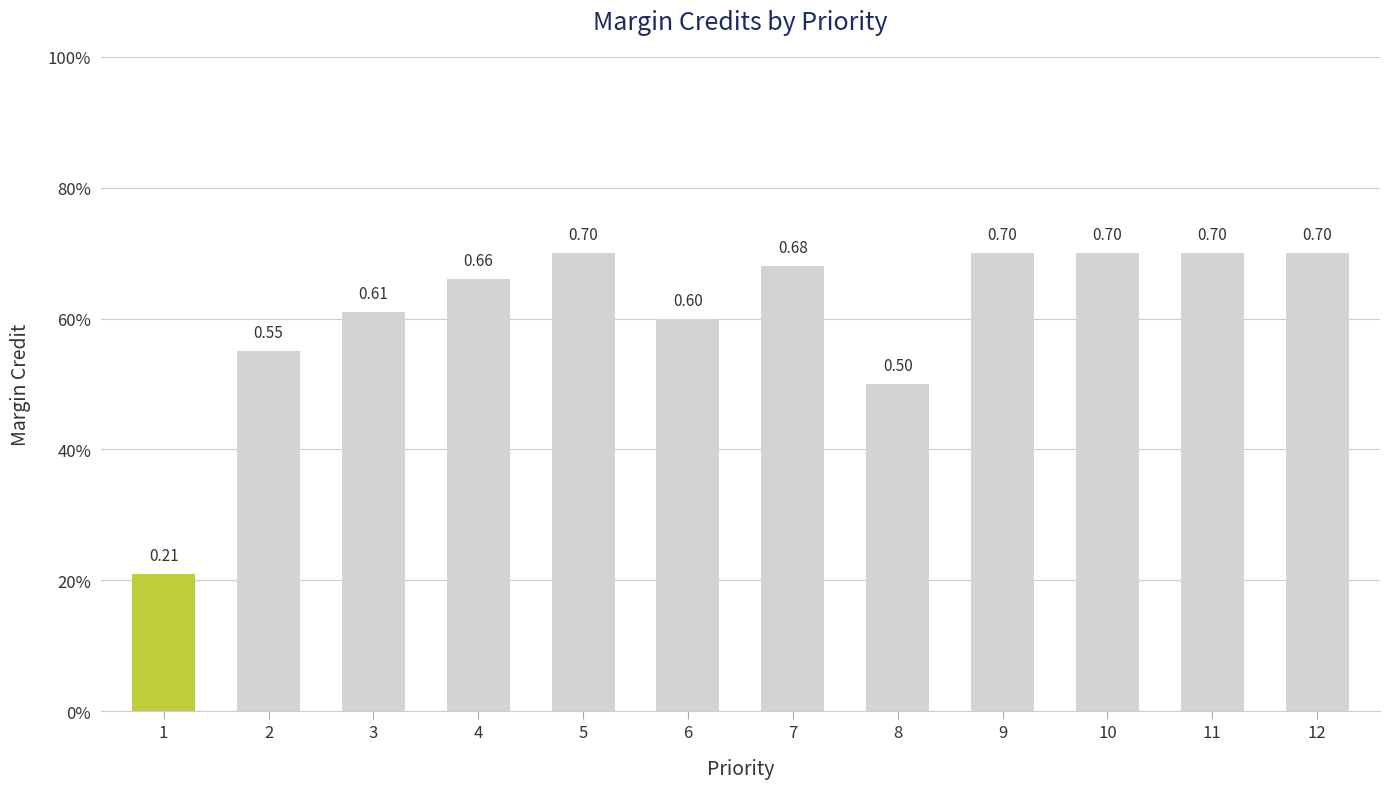

Are the bars horizontal?

No